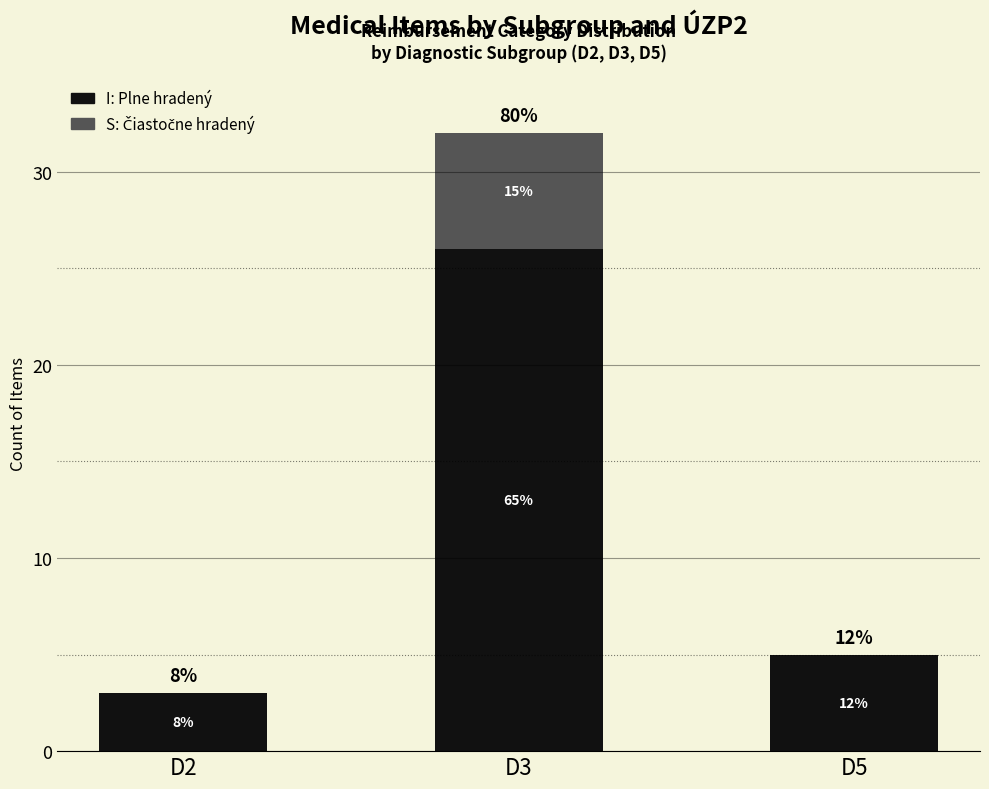

Are the bars grouped side by side (vs. stacked)?

No